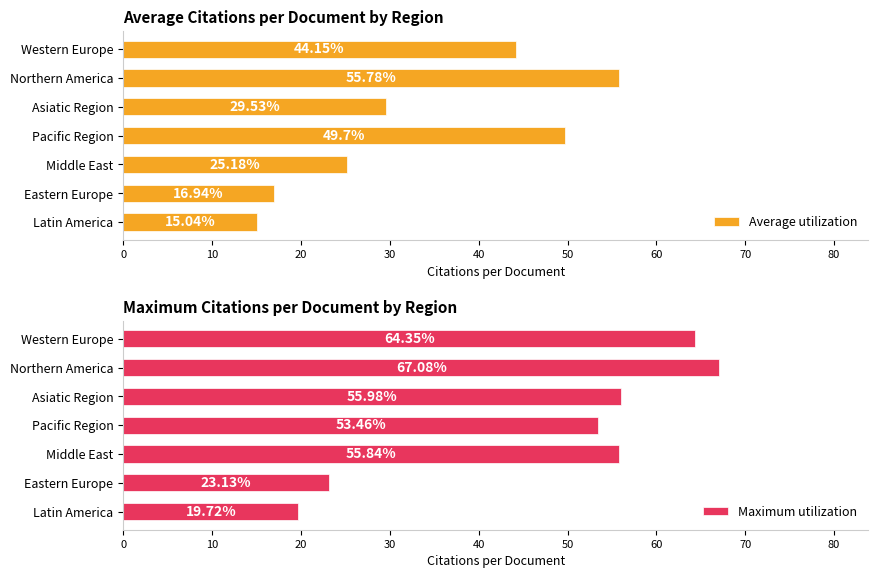

At how many categories does at least one series exceed 53?

5